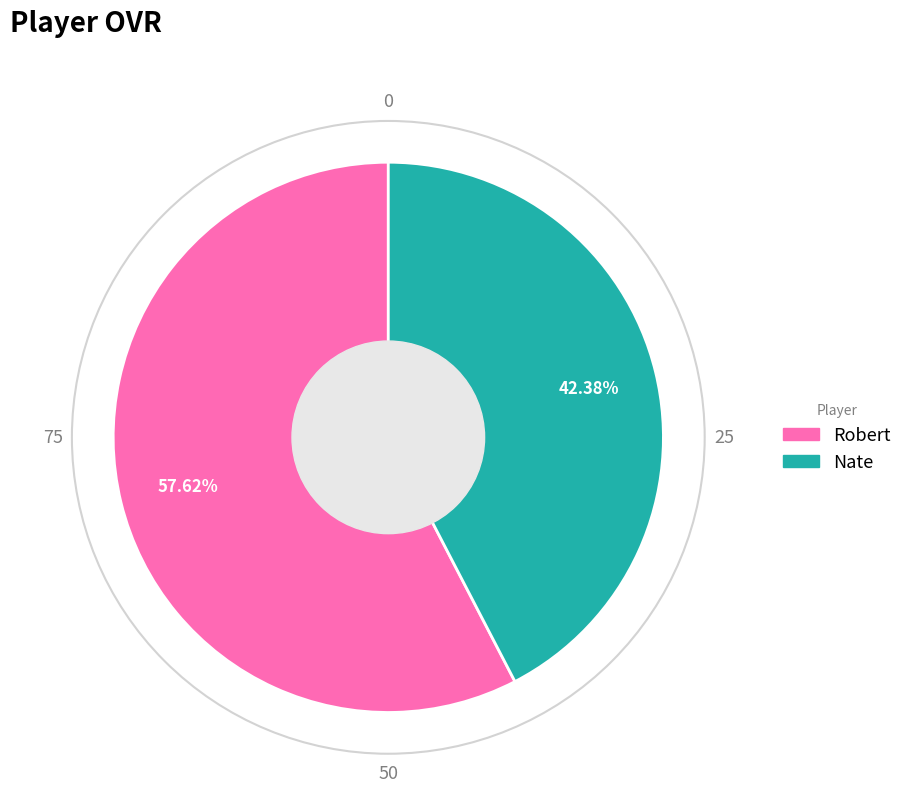

What portion of the pie excludes Robert?

42.4%